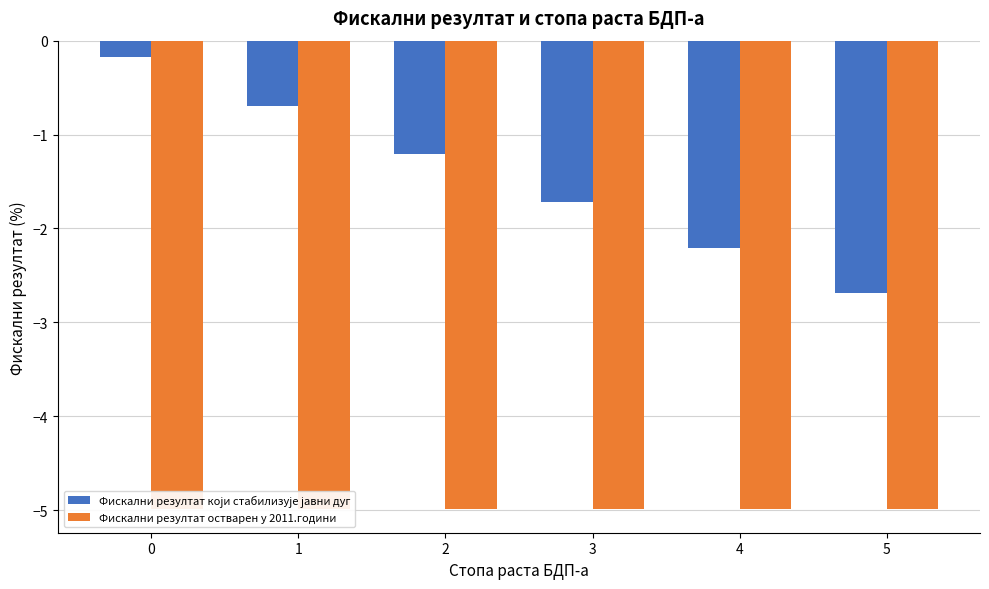

Reading left to right, extract all data points from this chart.

Фискални резултат који стабилизује јавни дуг: 0=-0.2	1=-0.7	2=-1.2	3=-1.7	4=-2.2	5=-2.7
Фискални резултат остварен у 2011.години: 0=-5.0	1=-5.0	2=-5.0	3=-5.0	4=-5.0	5=-5.0